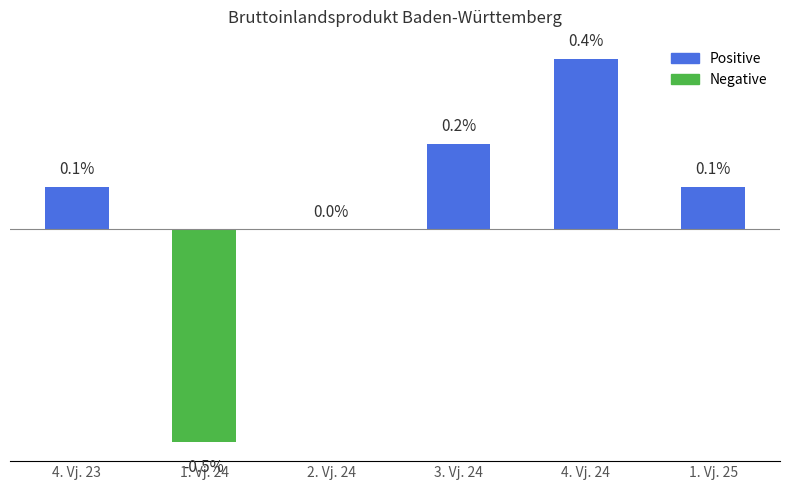

Which label corresponds to the largest value in the chart?

4. Vj. 24